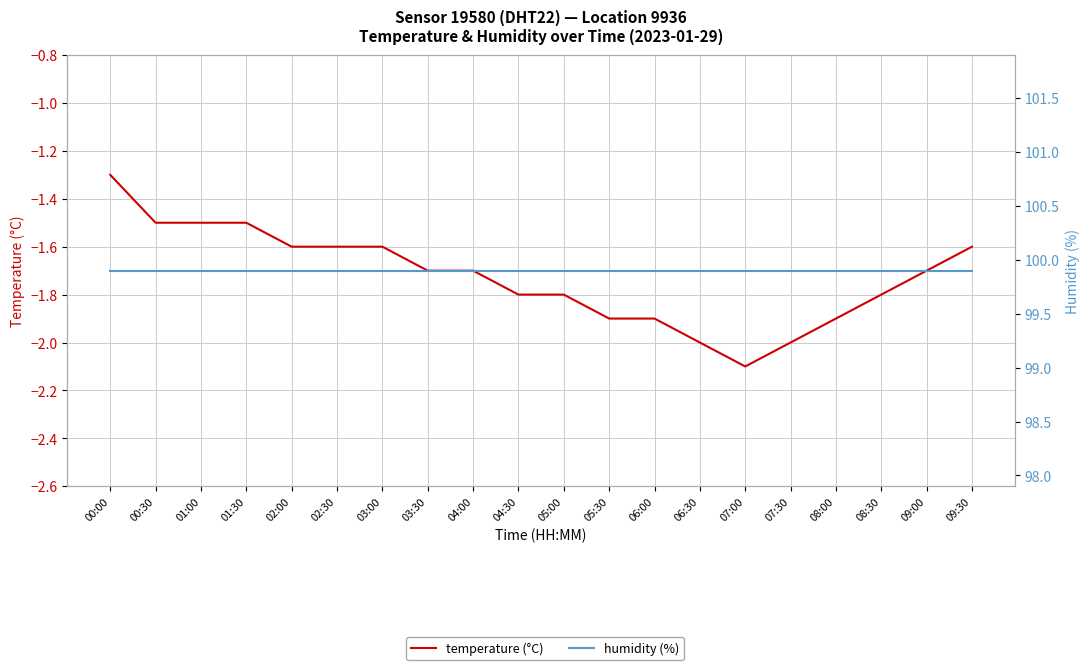

At which category is the sum across all series the highest?

00:00